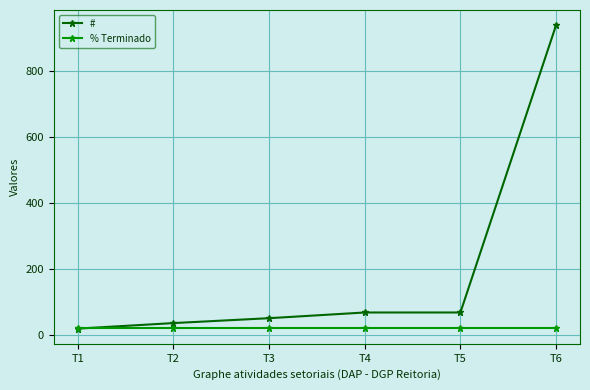

Reading right to left, extract all data points from this chart.

#: T6=940.1	T5=67.3	T4=67.3	T3=50.0	T2=35.1	T1=18.3
% Terminado: T6=19.0	T5=19.0	T4=19.0	T3=19.0	T2=19.0	T1=19.0